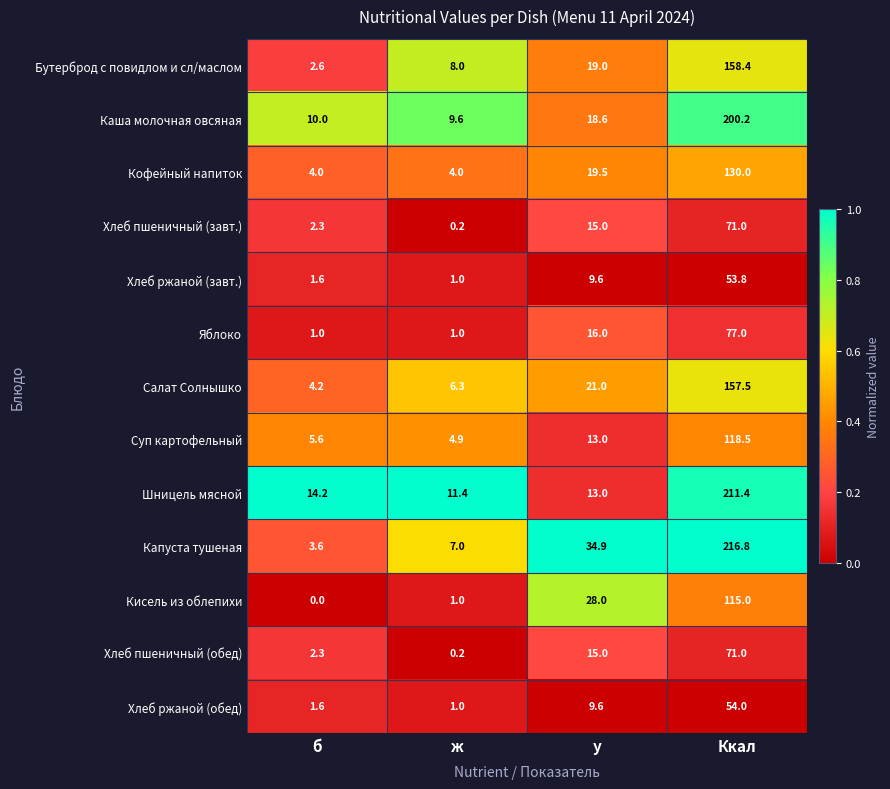

What is the sum of all Капуста тушеная values?

262.3